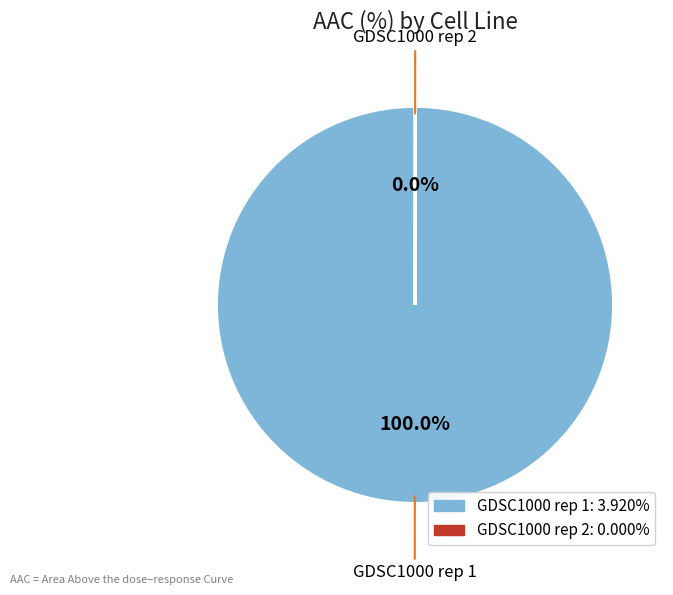

Is GDSC1000 rep 1 the majority of the pie?

Yes